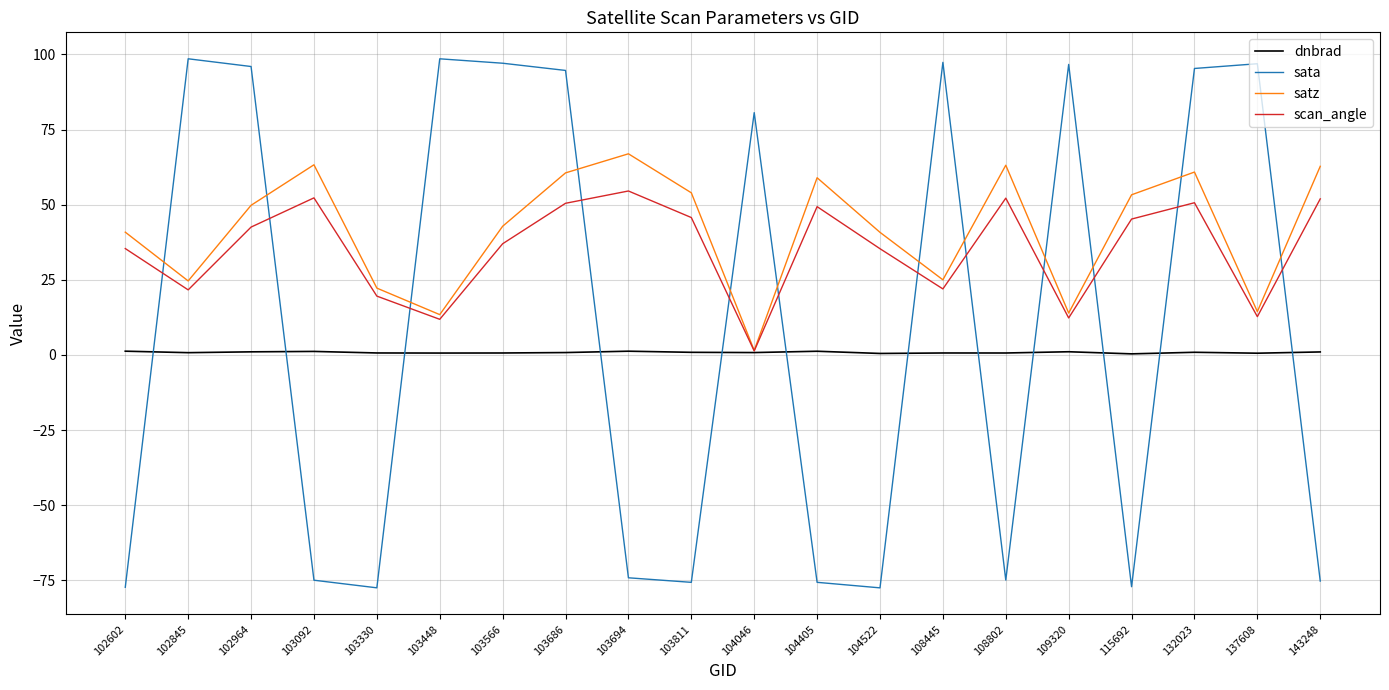

Which category has the lowest value in the satz series?

104046